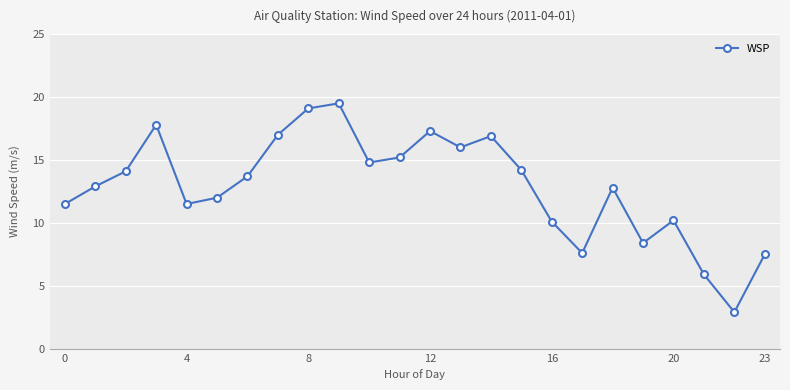

What is the value of the 16th point from the left?

14.2